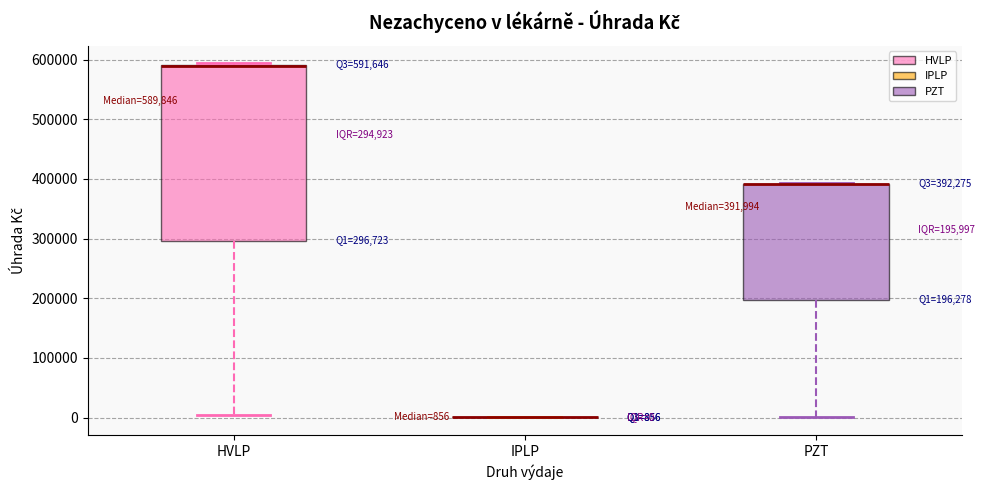

Comparing the boxes themselves (not the whiskers), which one is the tallest?

HVLP